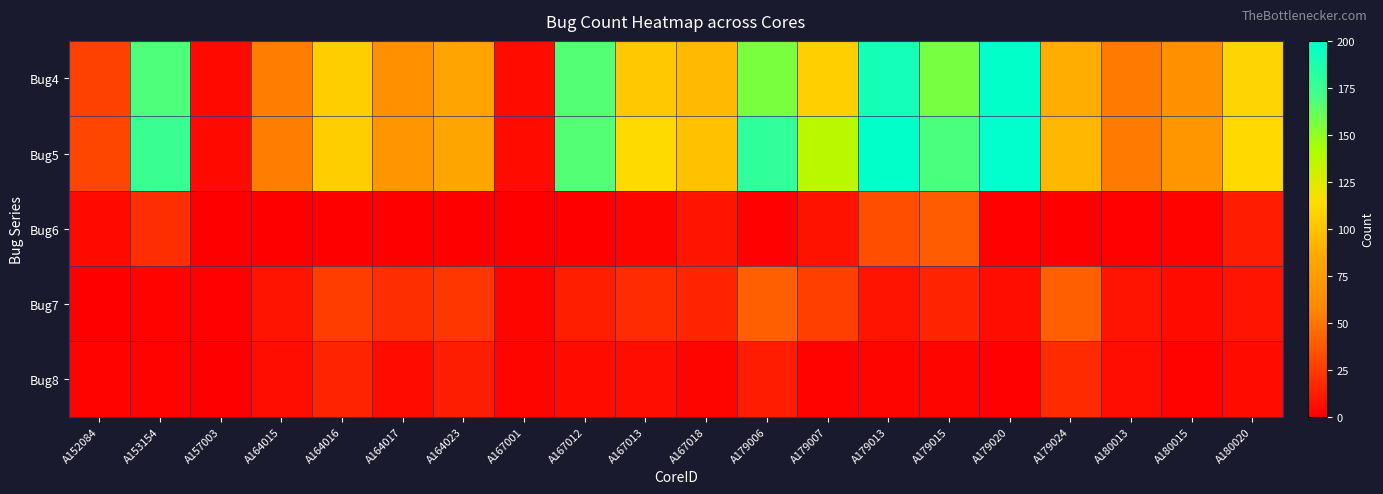

Between A157003 and A179013, which series saw the biggest shift?

Bug5